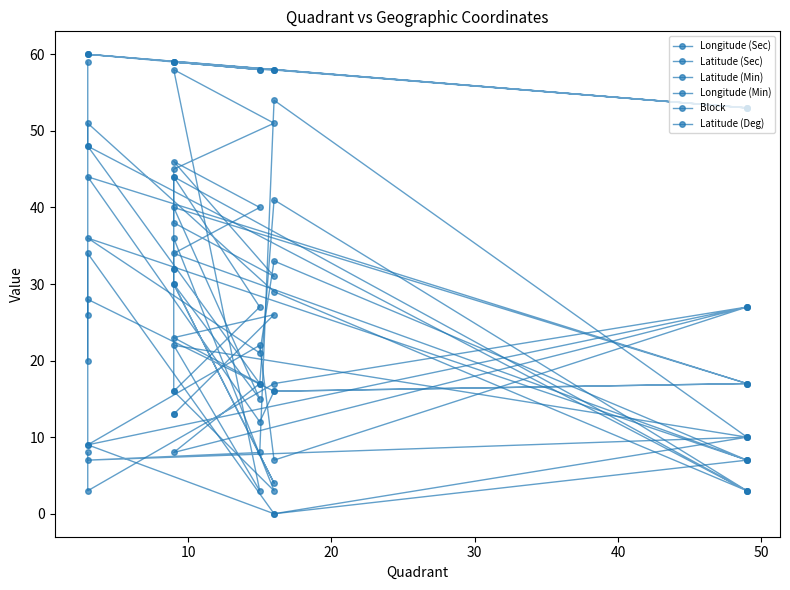

Between which two adjacent categories do Block and Latitude (Sec) first intersect?

10 and 20